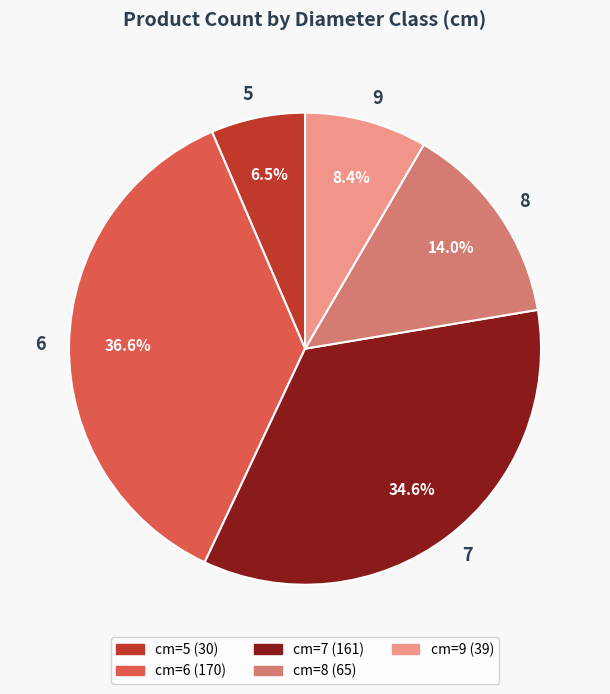

Rank the categories by value from highest to lowest.

6, 7, 8, 9, 5